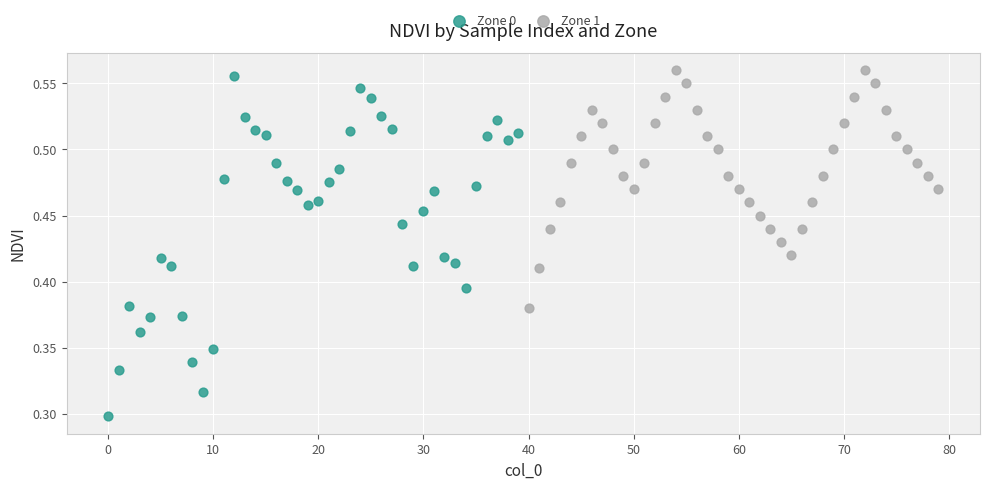

Which series reaches the minimum Y coordinate?

Zone 0